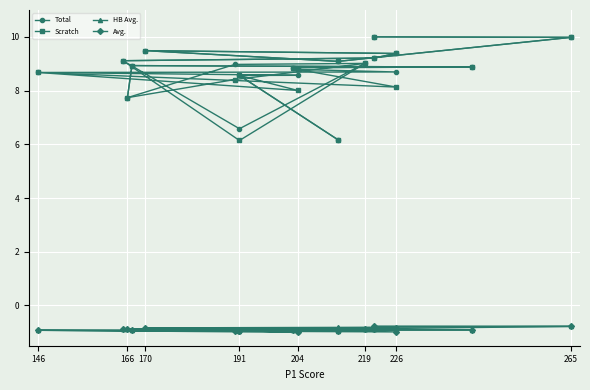

What is the average value of the Total series?

8.7